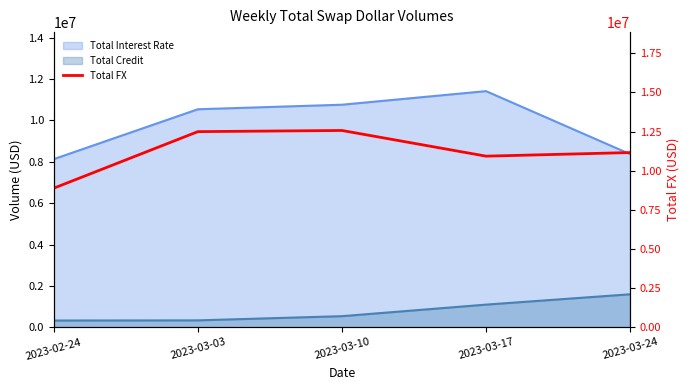

Which category has the lowest value across all series?

2023-02-24